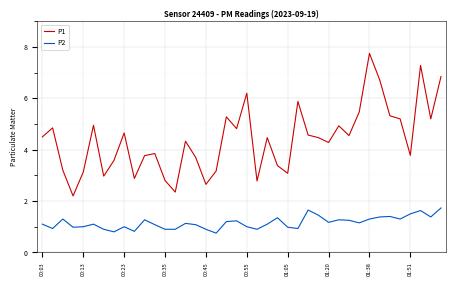

What is the greatest value displayed?

7.8